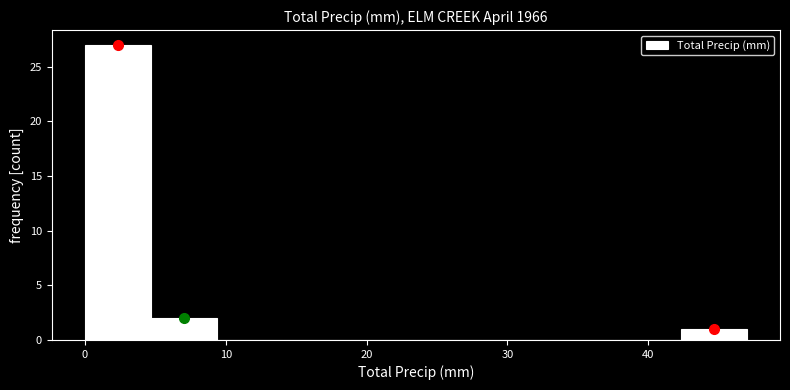

Reading left to right, list every bar in this chart as the range it spans on the x-axis followed by its height. Neither the bar edges nor the heights are printed on the chart, so give them approximately, as read against the axes.

0.0 to 4.7: 27
4.7 to 9.4: 2
9.4 to 14.1: 0
14.1 to 18.8: 0
18.8 to 23.5: 0
23.5 to 28.2: 0
28.2 to 32.9: 0
32.9 to 37.6: 0
37.6 to 42.3: 0
42.3 to 47.0: 1